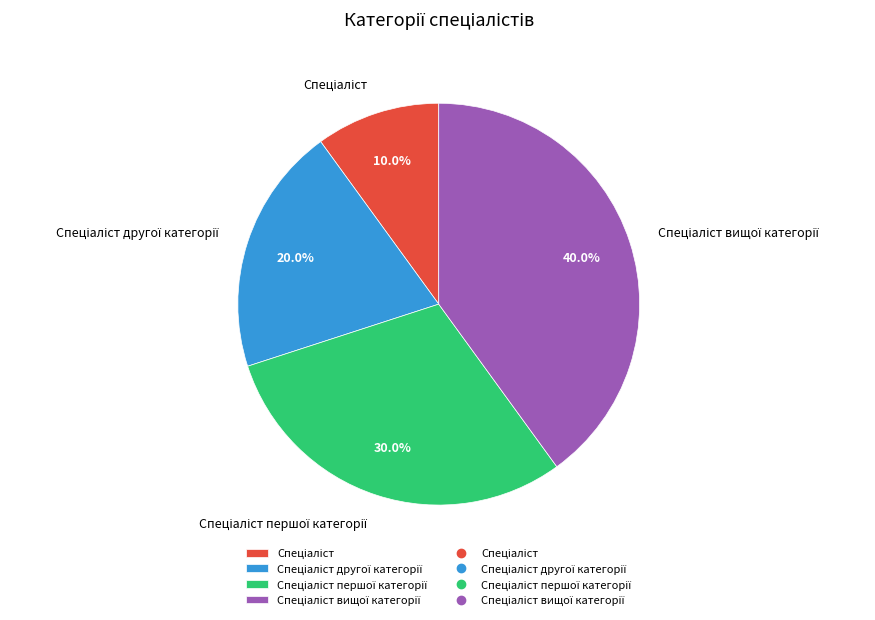

How many segments does this pie chart have?

4